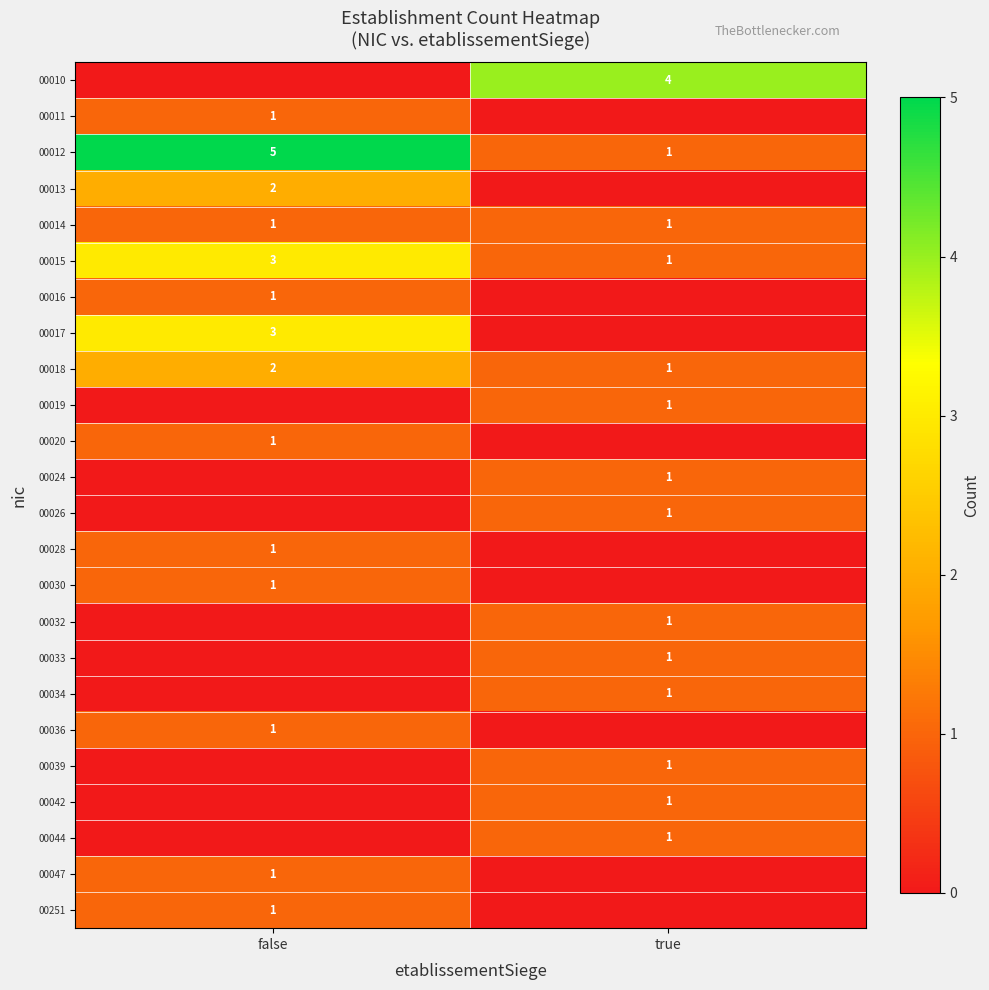

The value of 00042 at true is 1. True or false?

True